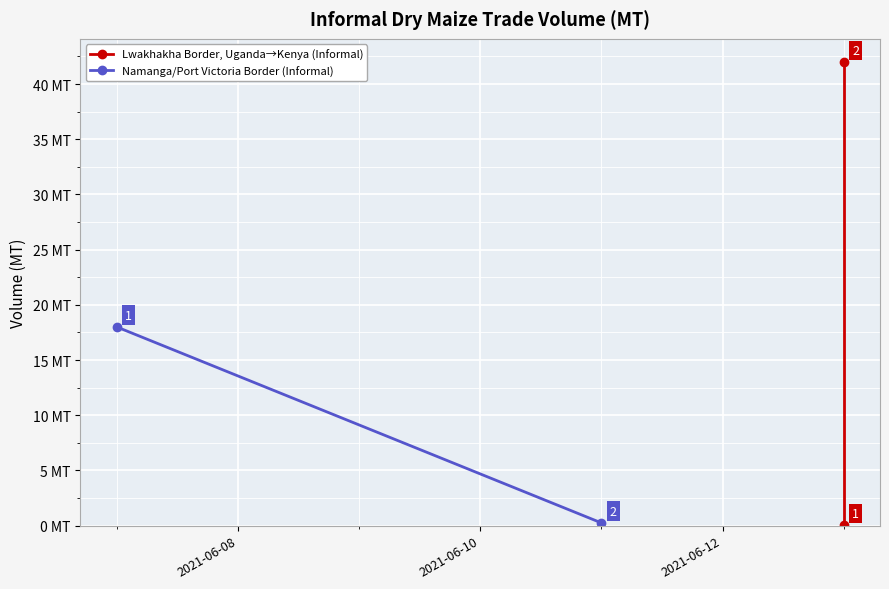

What is the value of the Namanga/Port Victoria Border (Informal) point at the 1st from the left?

18.0